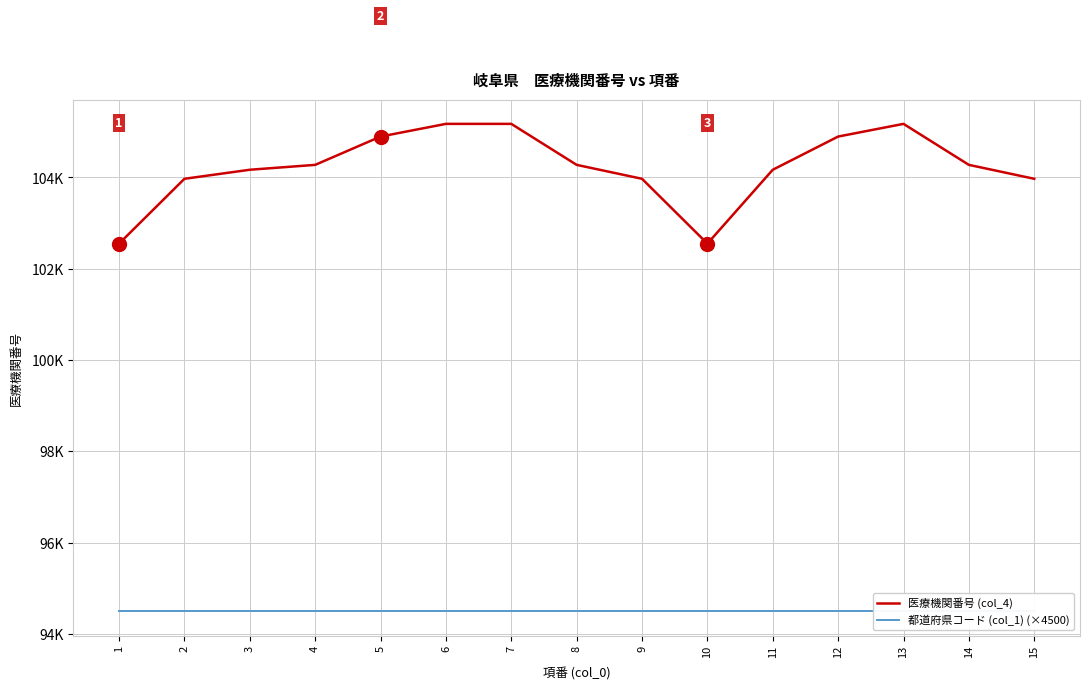

True or false: 都道府県コード (col_1) (×4500) and 医療機関番号 (col_4) intersect in this chart.

False